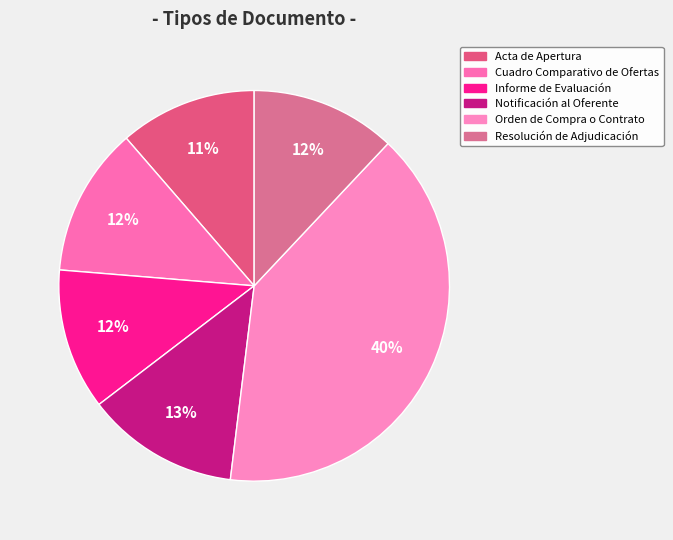

Is the sum of Informe de Evaluación and Cuadro Comparativo de Ofertas greater than half?

No